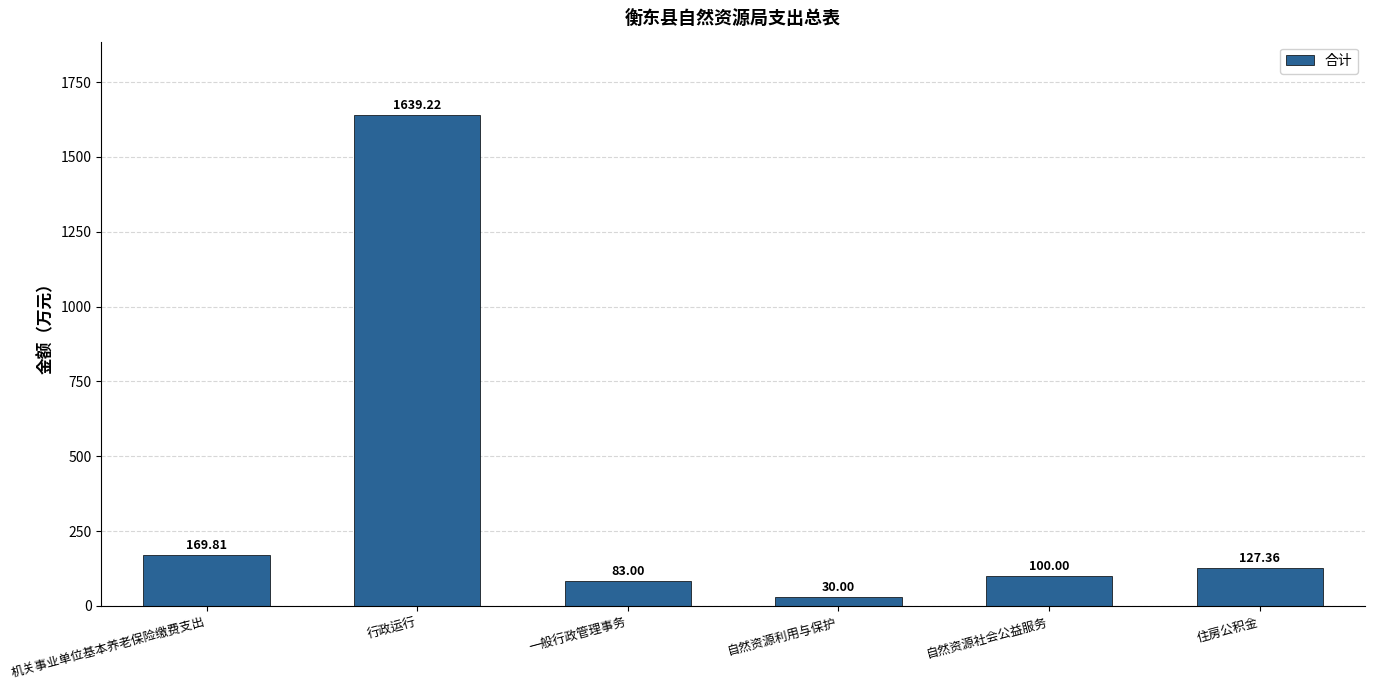

What is the change in value from 机关事业单位基本养老保险缴费支出 to 一般行政管理事务?

-86.8